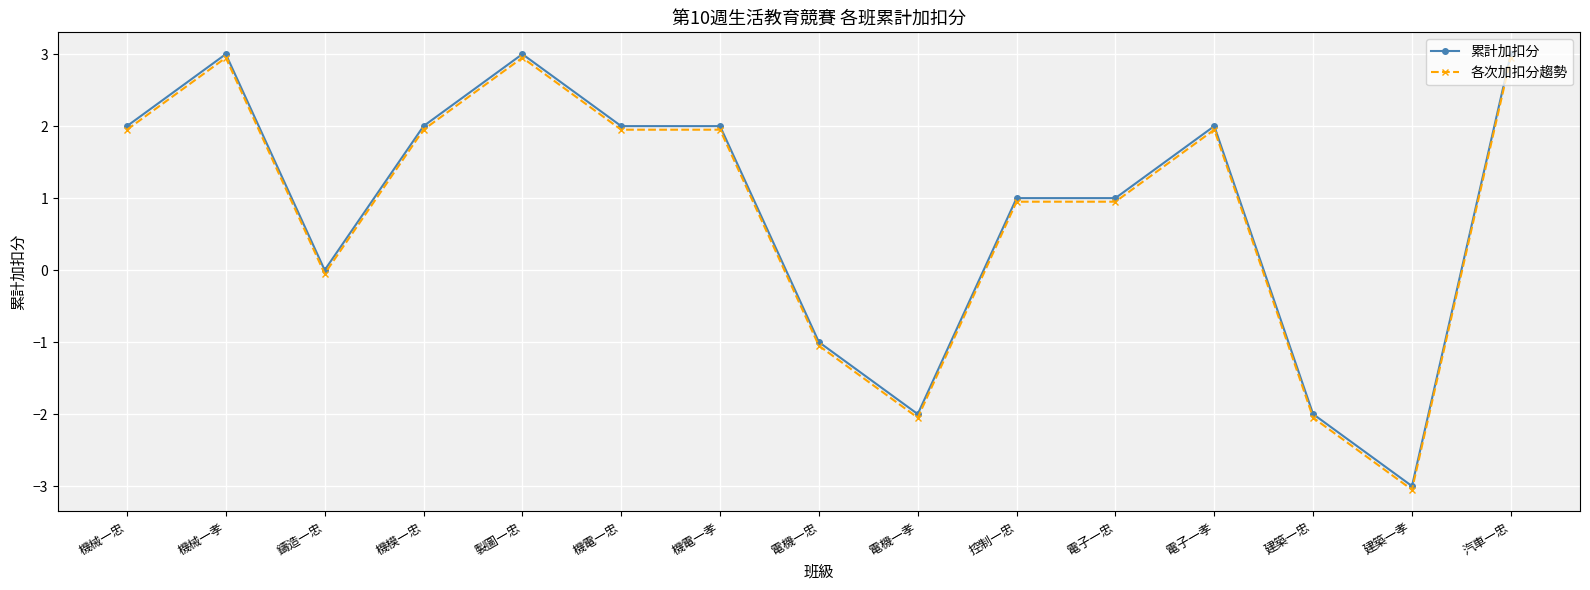

At which label does 累計加扣分 reach its minimum?

建築一孝